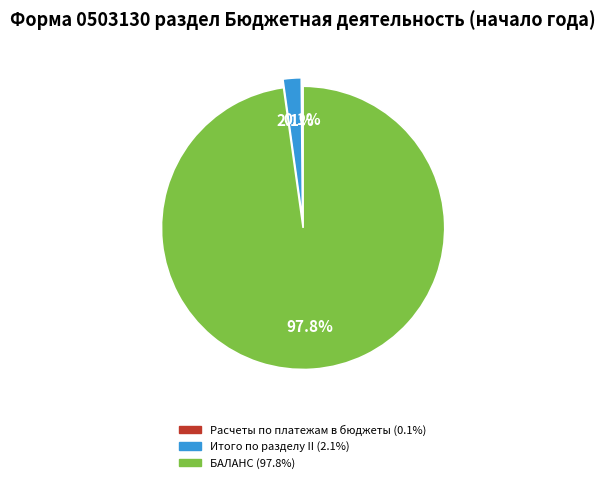

How much of the chart is everything except БАЛАНС?

2.2%